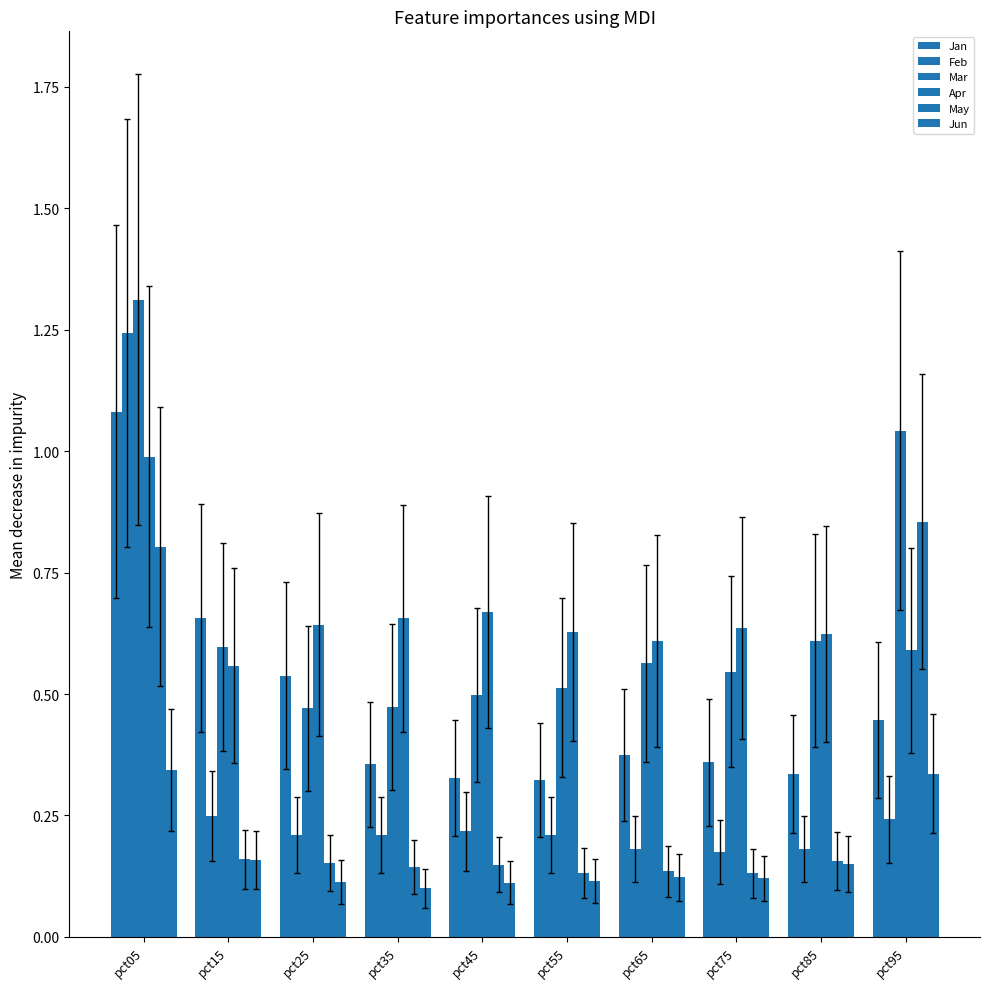

How many categories are shown in the chart?

10